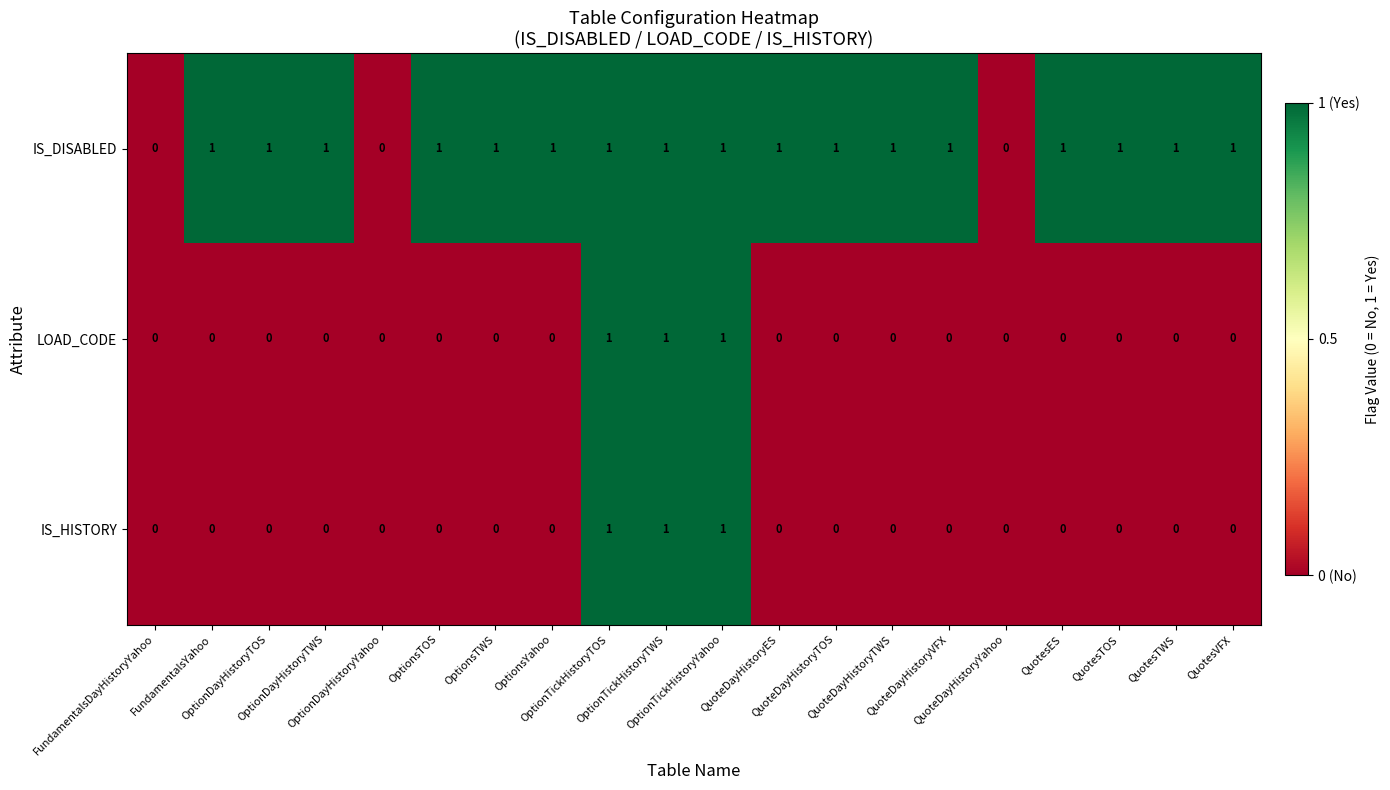

What is the sum of all IS_HISTORY values?

3